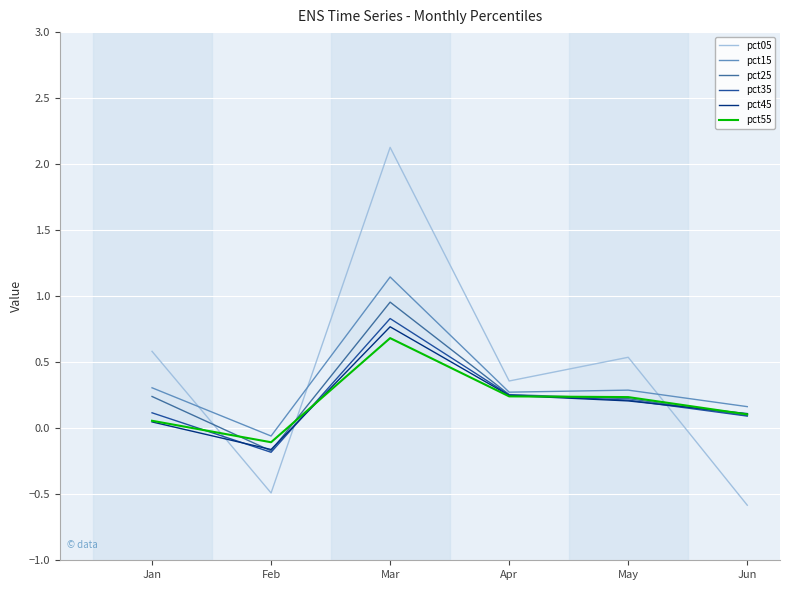

True or false: pct05 and pct25 cross at least once.

True